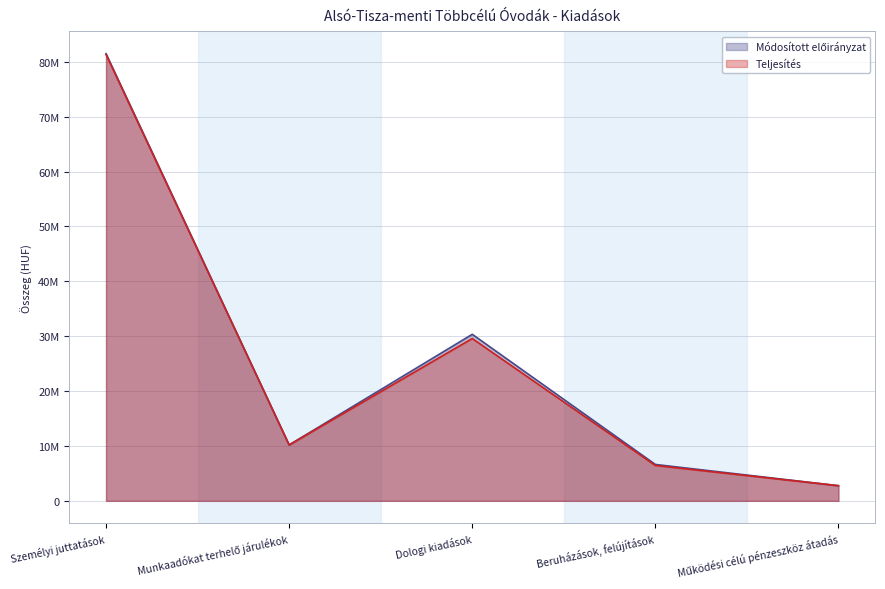

Does the chart have visible grid lines?

Yes